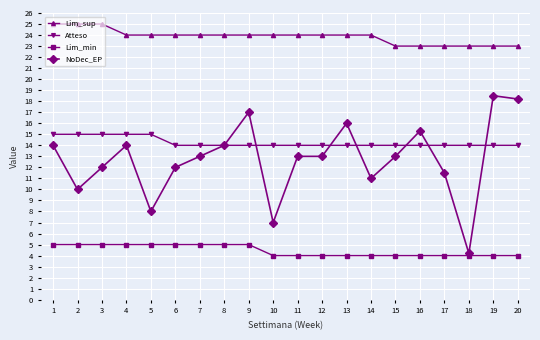

What is the value of the NoDec_EP point at the 1st from the left?

14.0